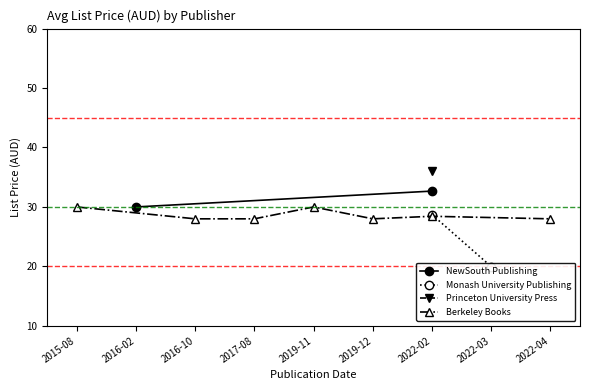

At which category does Berkeley Books reach its first local peak?

2019-11